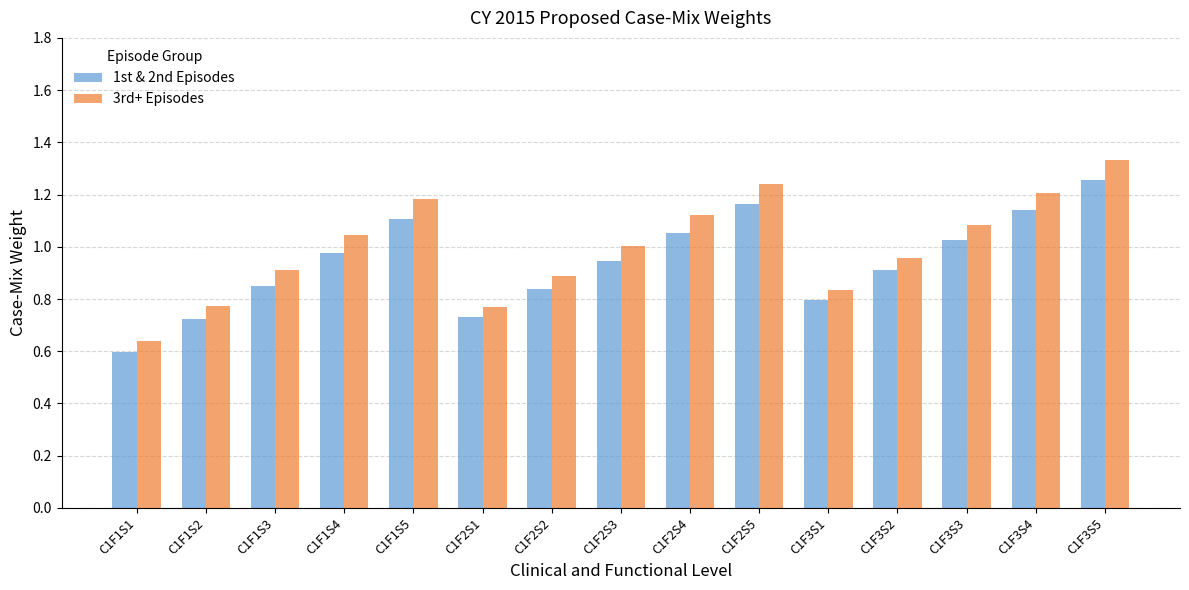

What is the total value across all series at C1F1S2?

1.5